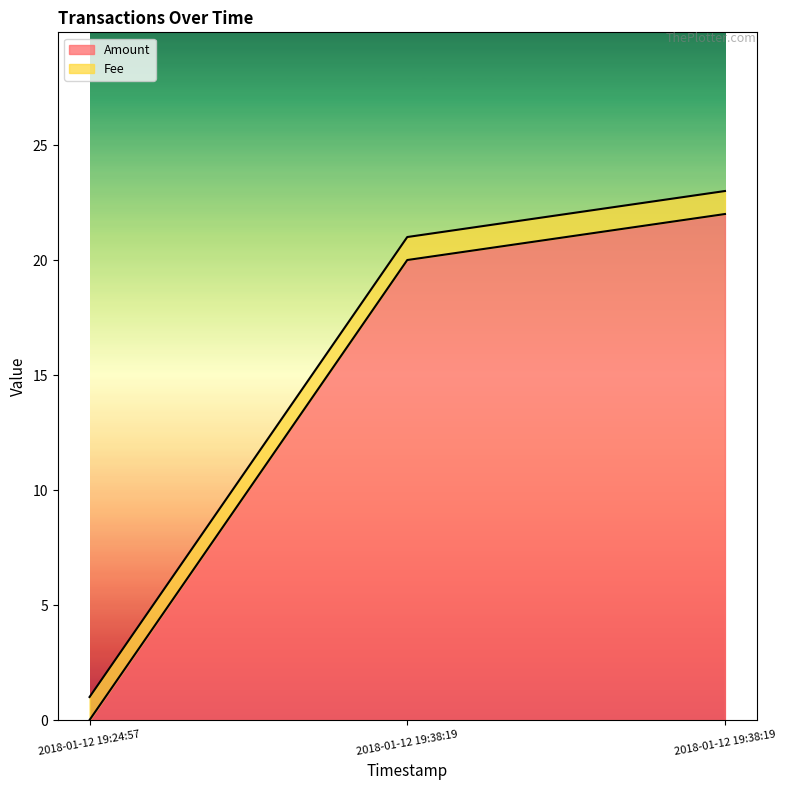

What is the value of the 2nd point from the left?

20